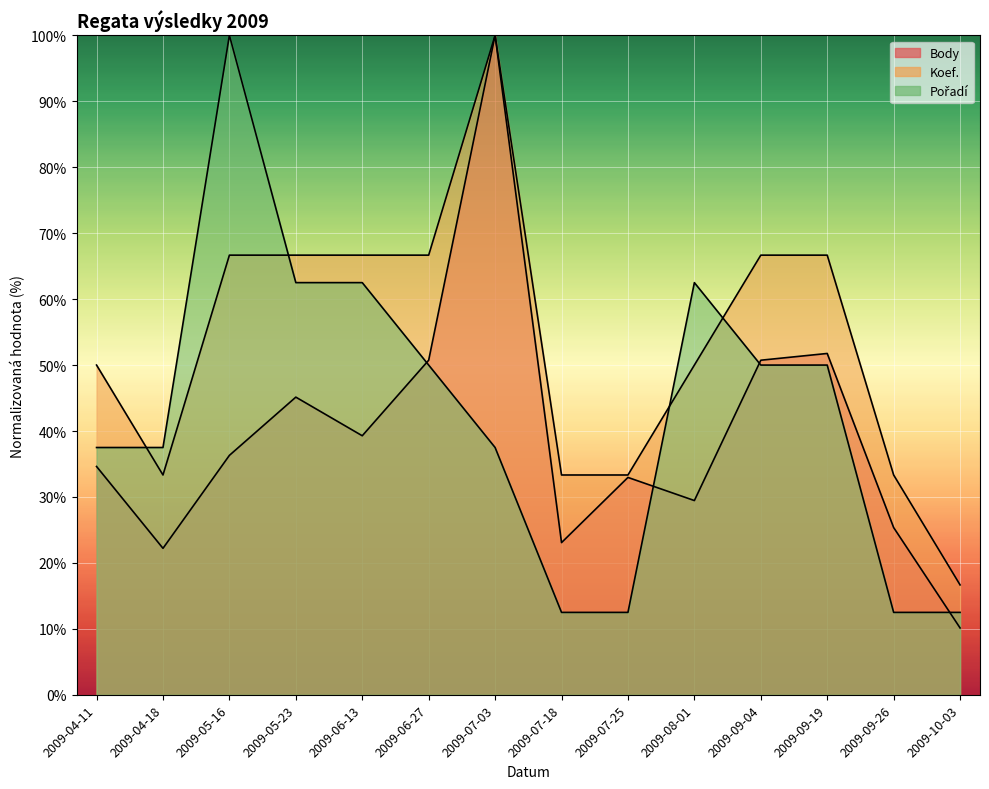

What is the label of the 11th point from the left?

2009-09-04